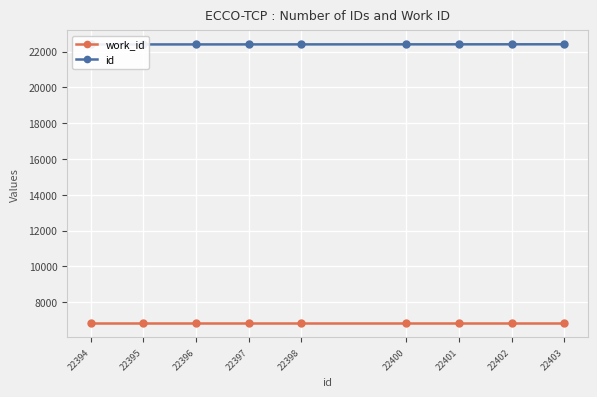

How many values in the id series are below 22398?

4